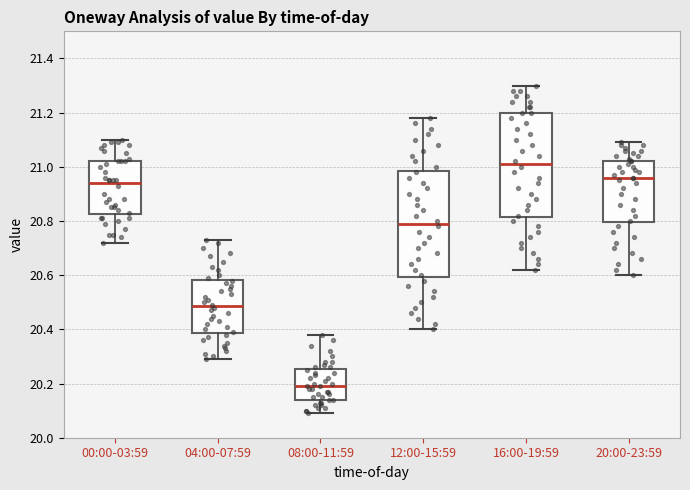

Reading left to right, transcribe this box plot: for each box, give where its median line is, the range the box spans, and where its two whiskers end, as read against the y-axis. The values are not printed on the chart, so give them approximately, as read against the axis.

00:00-03:59: median 20.94, box 20.82 to 21.02, whiskers 20.72 to 21.10
04:00-07:59: median 20.48, box 20.38 to 20.58, whiskers 20.30 to 20.74
08:00-11:59: median 20.20, box 20.14 to 20.26, whiskers 20.10 to 20.38
12:00-15:59: median 20.80, box 20.60 to 20.98, whiskers 20.40 to 21.18
16:00-19:59: median 21.02, box 20.82 to 21.20, whiskers 20.62 to 21.30
20:00-23:59: median 20.96, box 20.80 to 21.02, whiskers 20.60 to 21.10